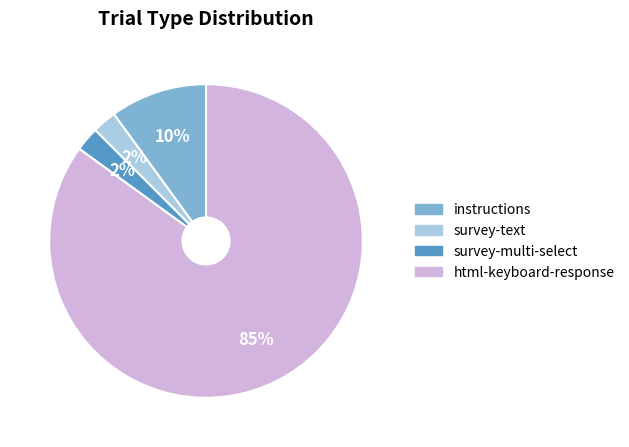

What percentage is the instructions slice, to the nearest percent?

10%